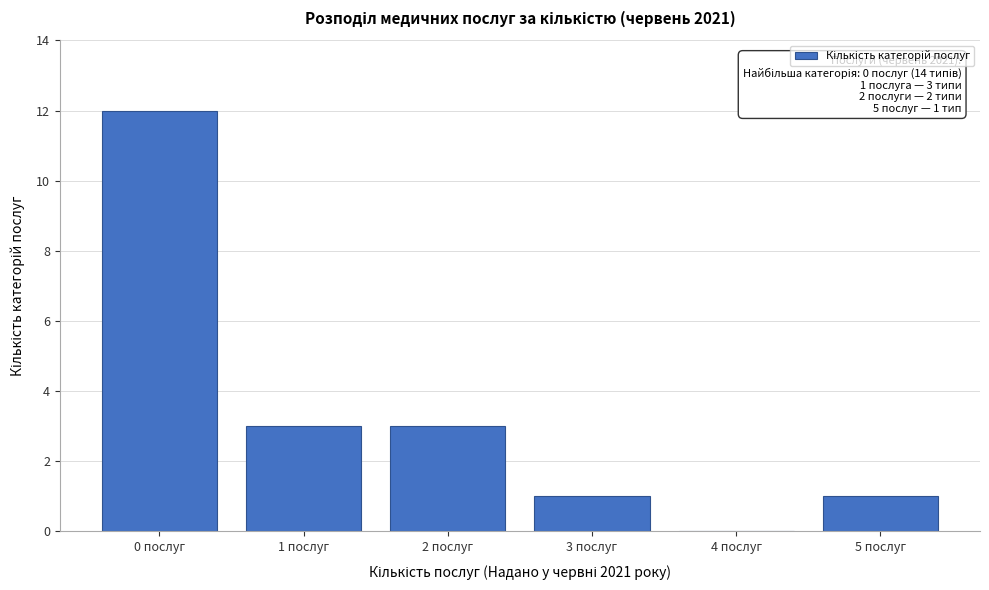

Reading left to right, what are all the values shown in this chart?

0 послуг=12	1 послуг=3	2 послуг=3	3 послуг=1	4 послуг=0	5 послуг=1